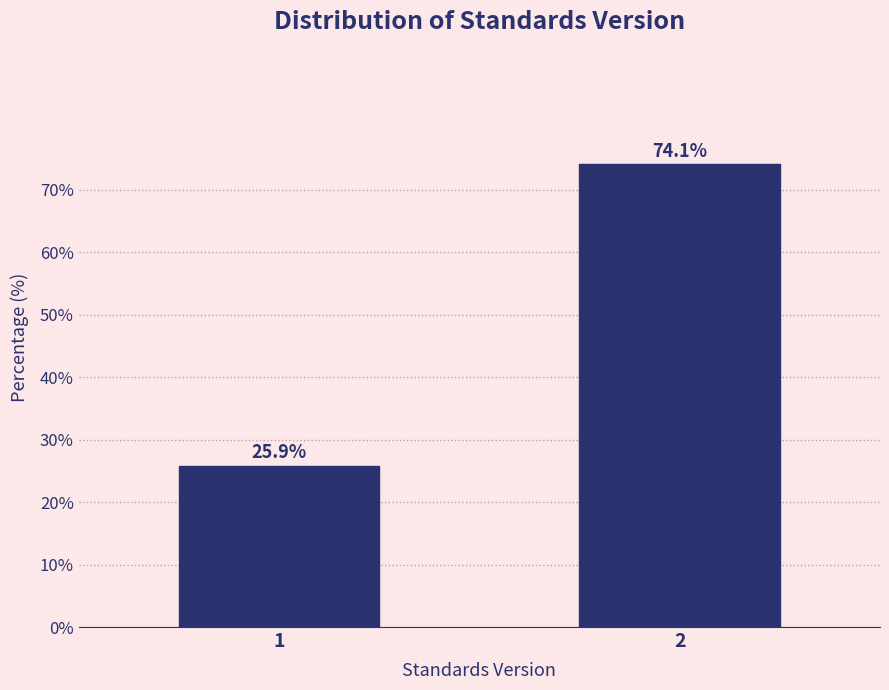

Reading left to right, what are all the values shown in this chart?

1=25.9	2=74.1